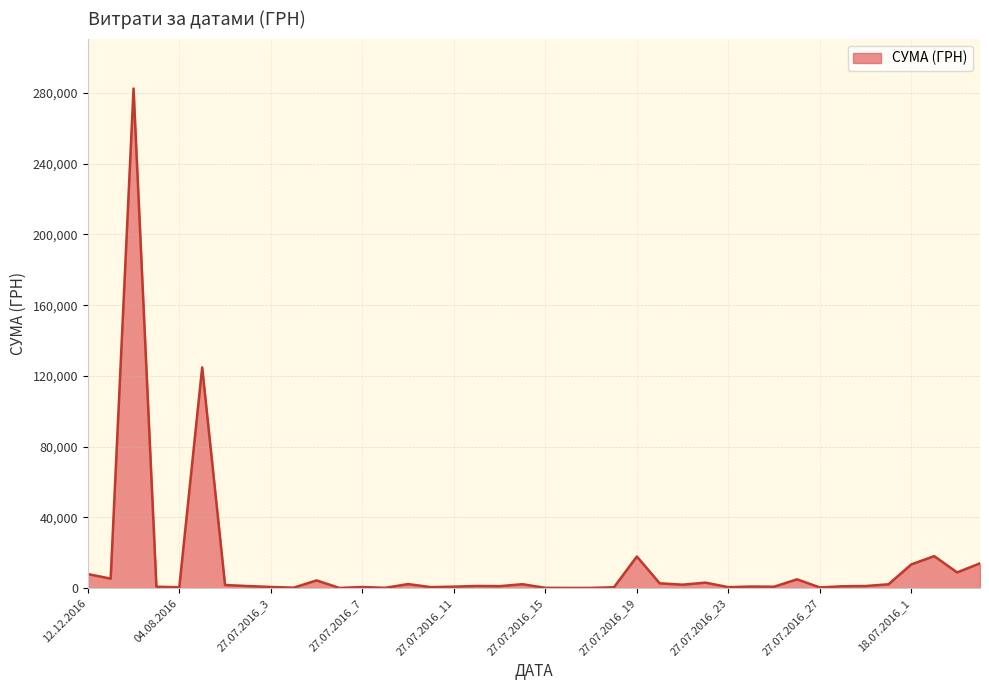

What is the maximum value shown in the chart?

282495.1